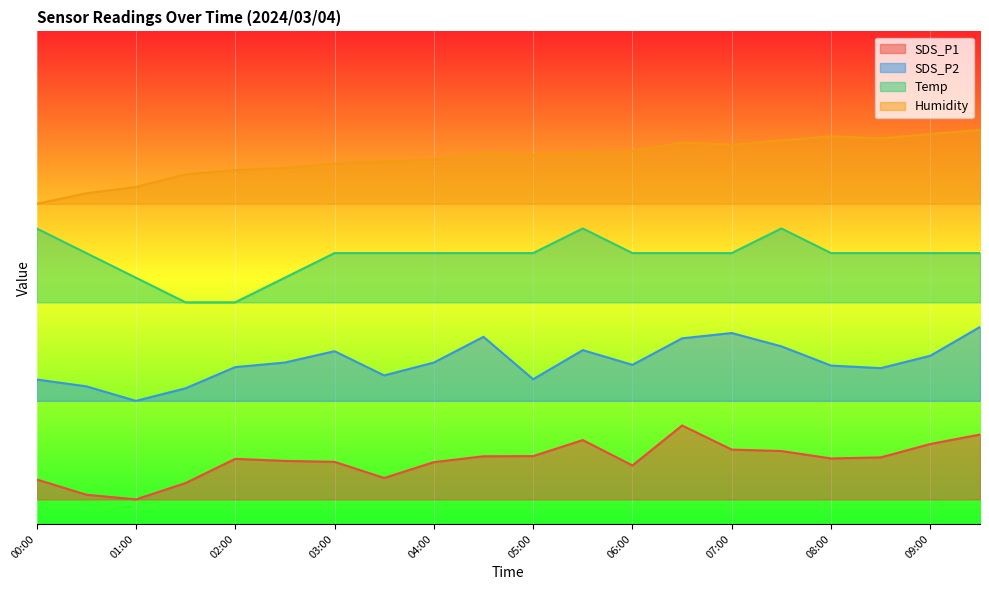

What is the average value of the SDS_P2 series?

32.9